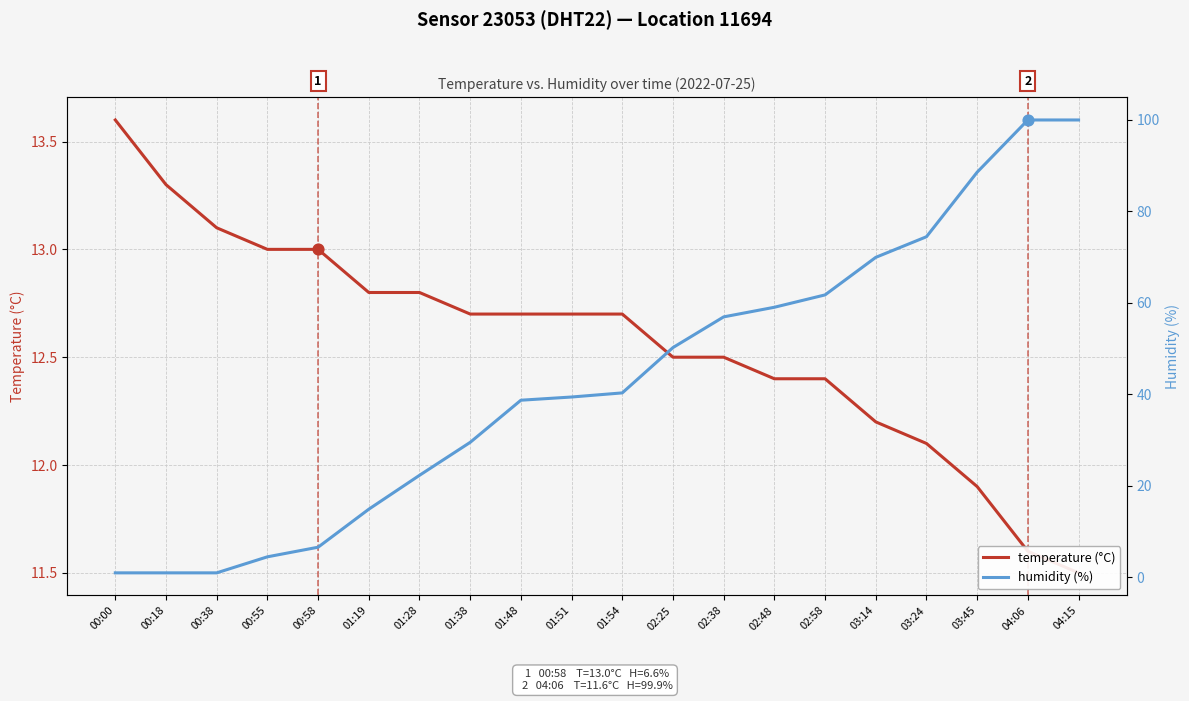

At which category is the sum across all series the highest?

04:06